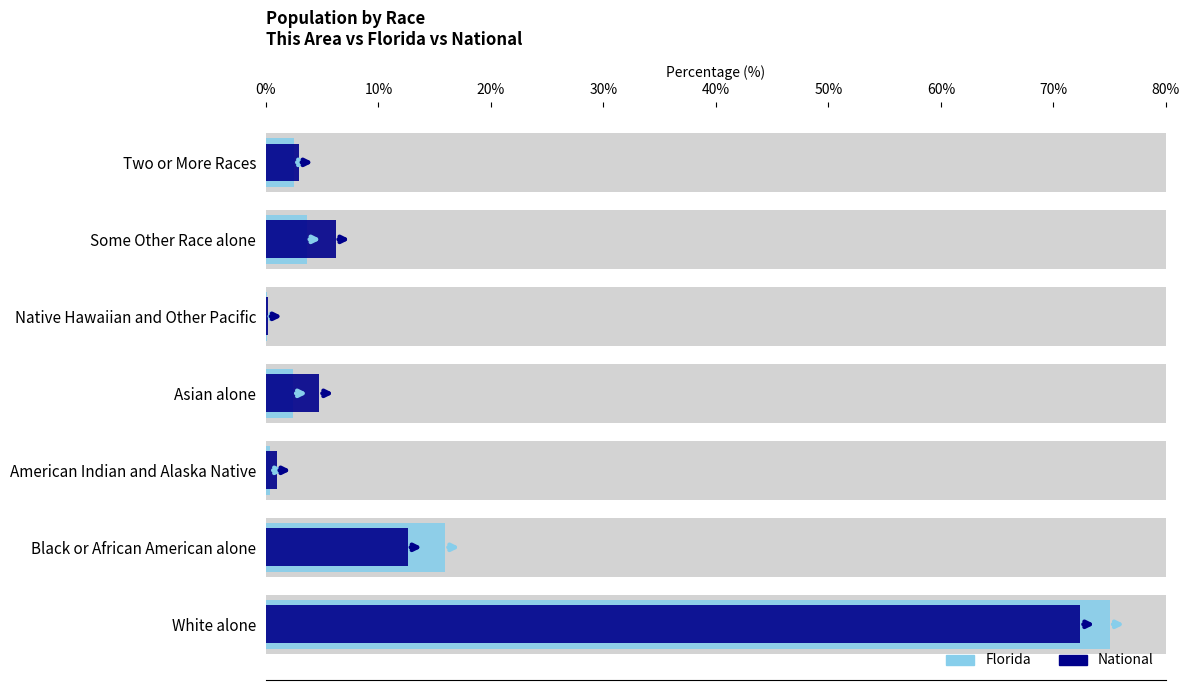

What are all the series names shown in the legend?

Florida, National